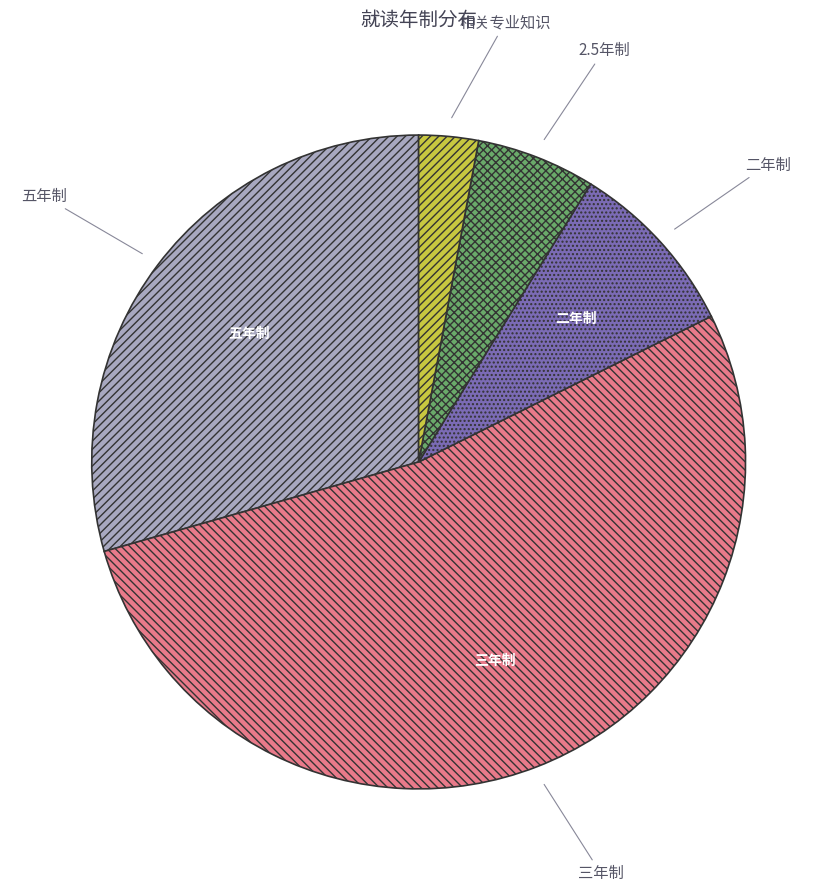

Is there a majority slice in this chart?

Yes